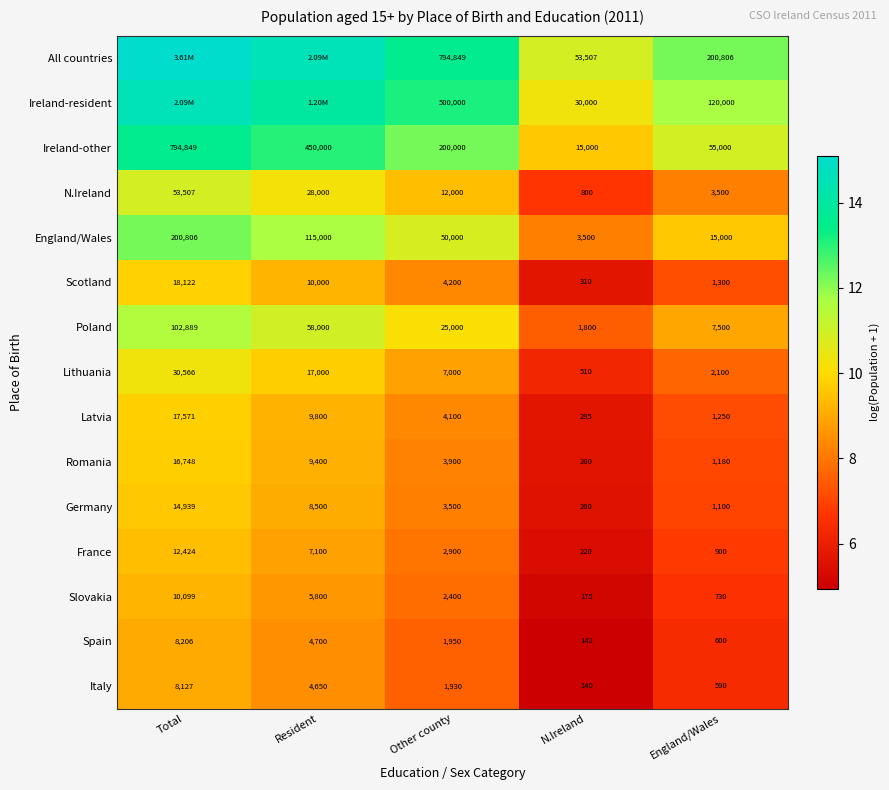

Where is Spain nearest to the value 4174?

Resident